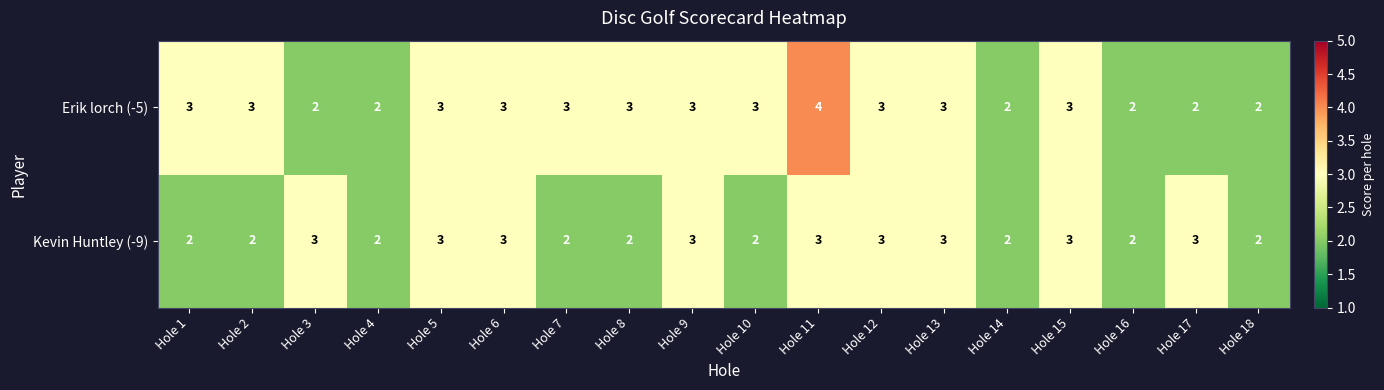

Which series changed the most between Hole 3 and Hole 12?

Erik lorch (-5)